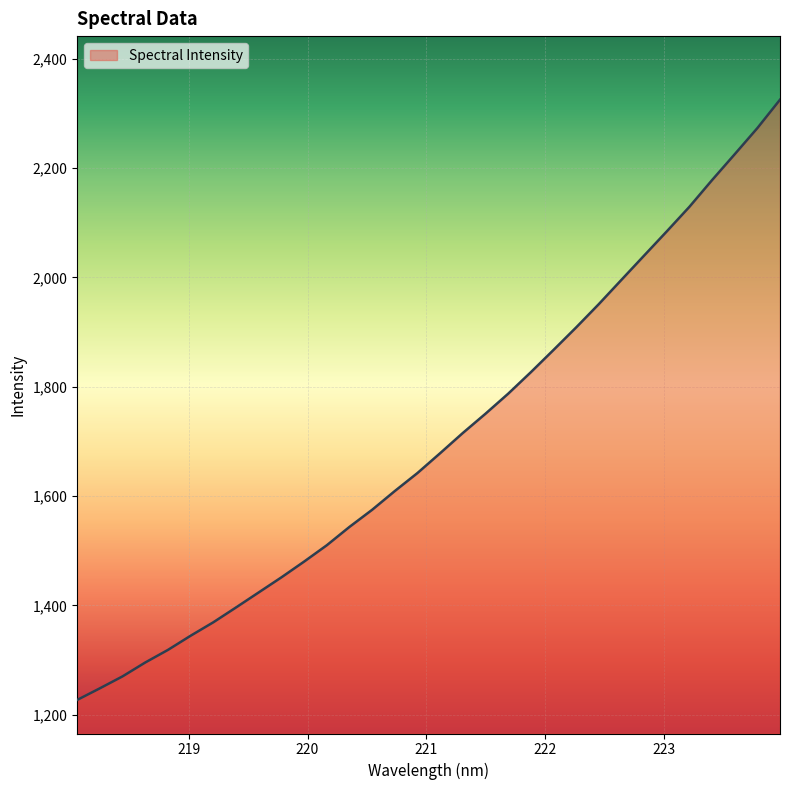

What is the maximum value shown in the chart?

2325.0